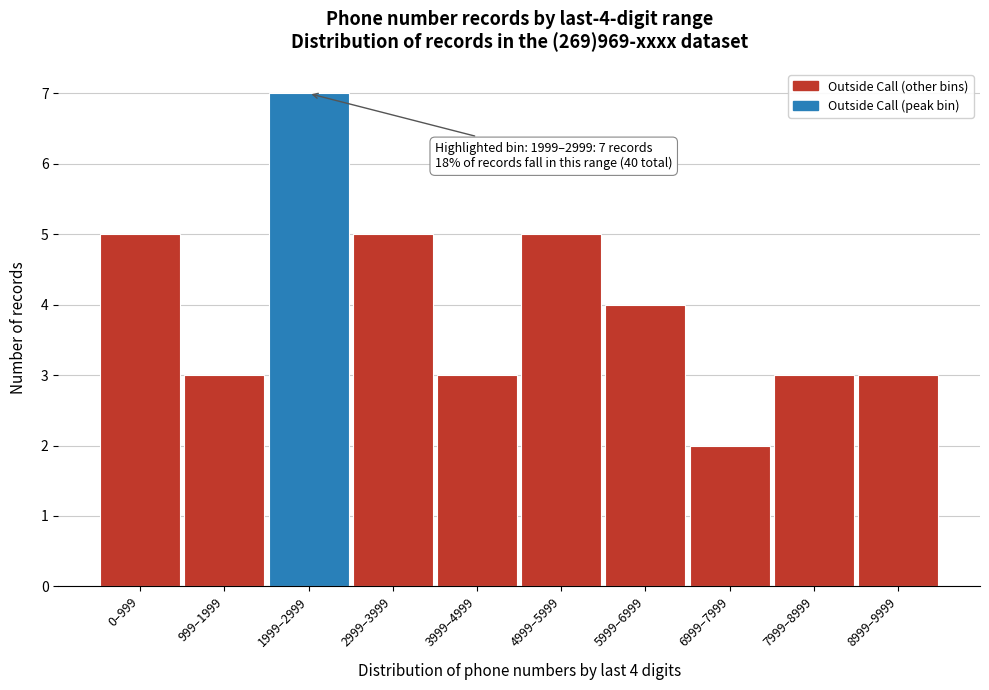

Reading left to right, list all the values displayed in this chart.

0–999=5	999–1999=3	1999–2999=7	2999–3999=5	3999–4999=3	4999–5999=5	5999–6999=4	6999–7999=2	7999–8999=3	8999–9999=3